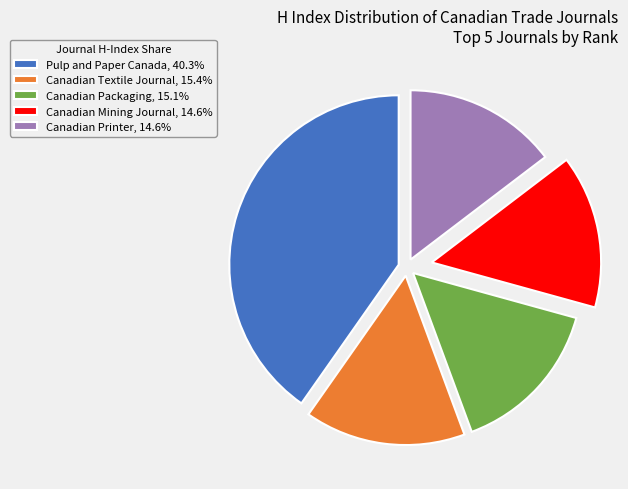

Is it true that Pulp and Paper Canada is 40% of the pie?

True